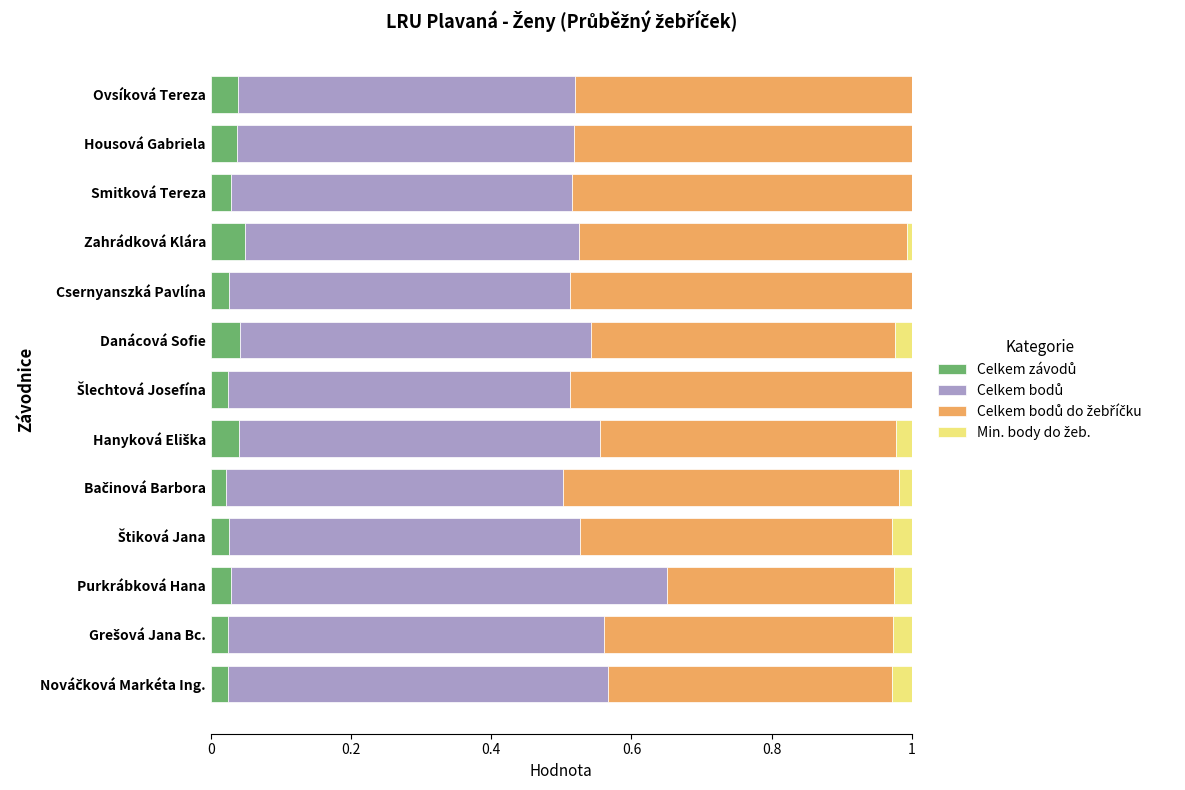

What is the total value across all series at Ovsíková Tereza?

1.0